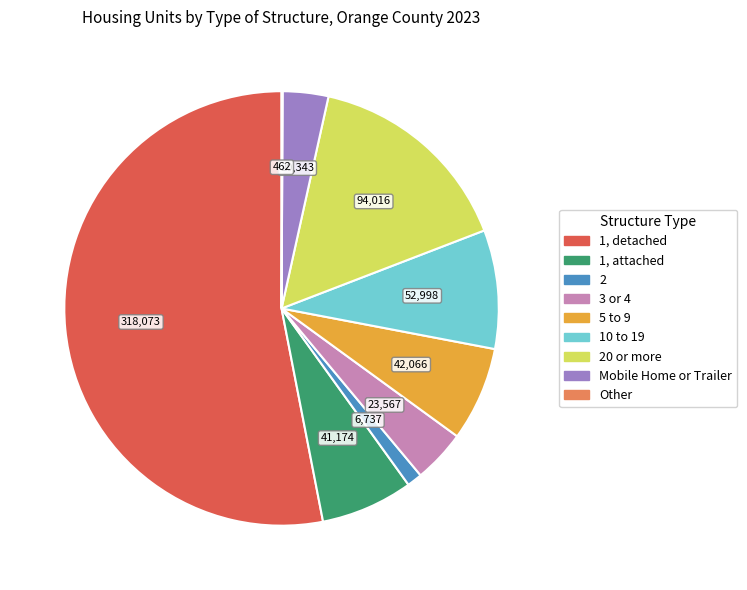

What is the largest slice in the pie chart?

1, detached